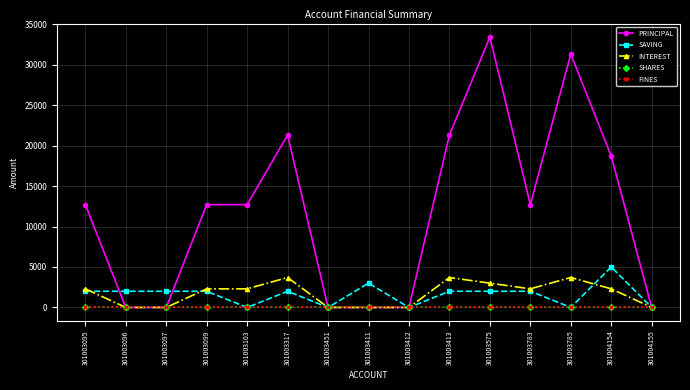

In INTEREST, how many points are higher than both neighbors (excluding endpoints)?

3